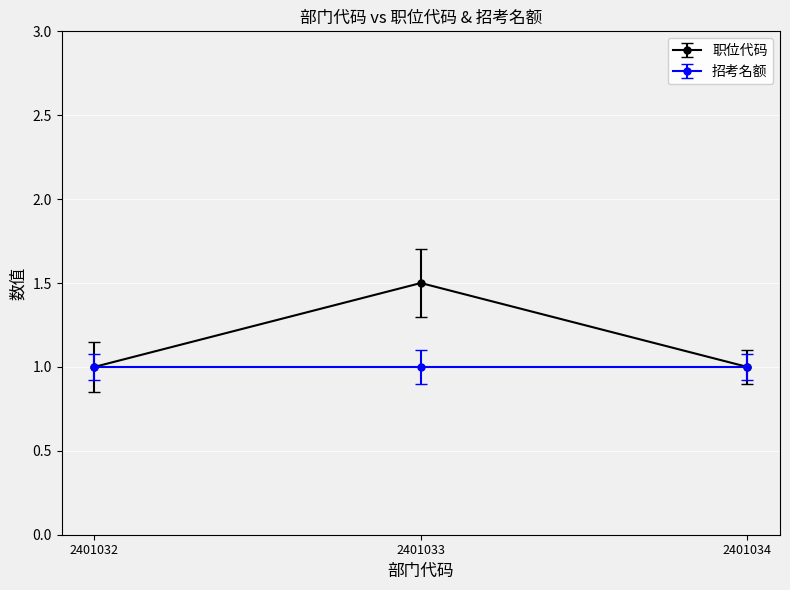

Is it true that 职位代码 equals 2 at 2401033?

False